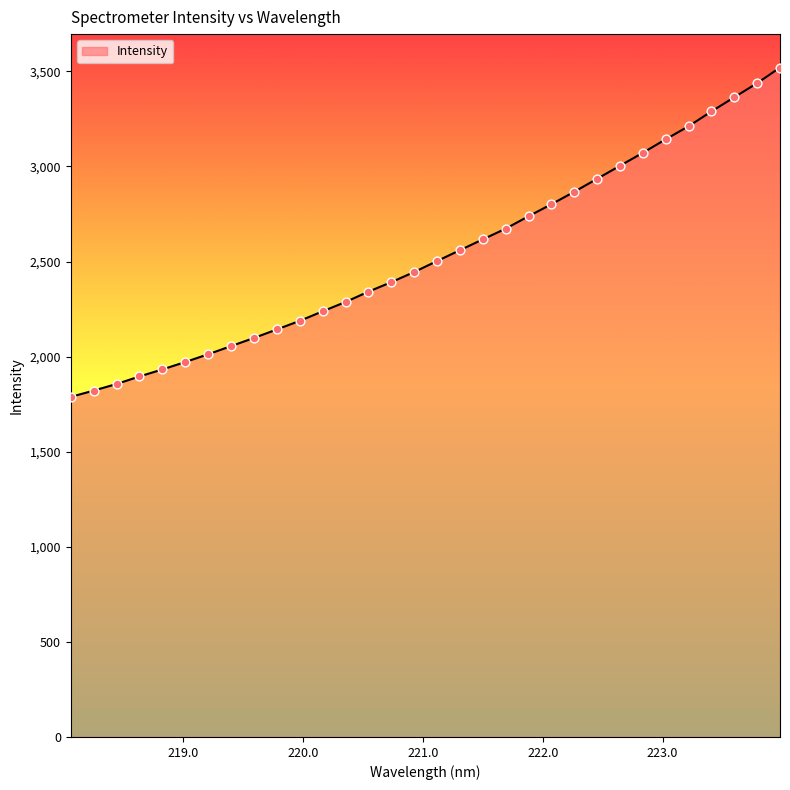

What is the minimum value shown in the chart?

1788.3